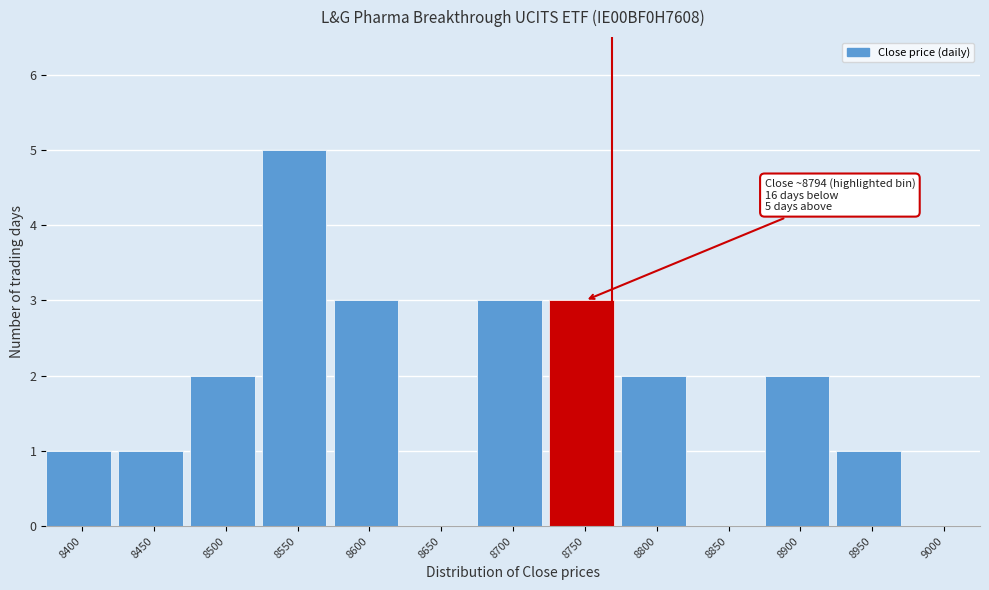

Reading left to right, transcribe all the data shown in this chart.

8400=1	8450=1	8500=2	8550=5	8600=3	8650=0	8700=3	8750=3	8800=2	8850=0	8900=2	8950=1	9000=0